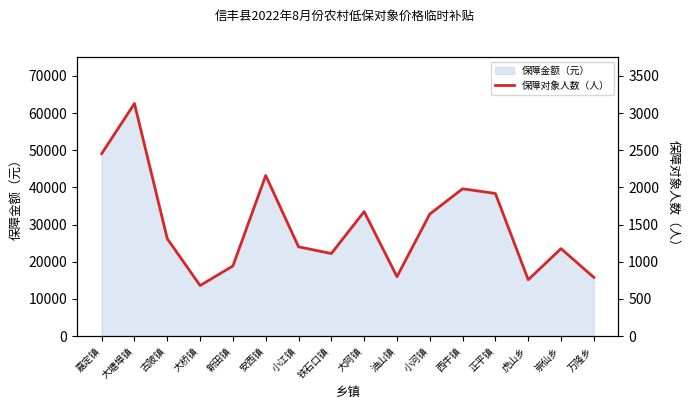

How many points are lower than both their immediate neighbors (excluding endpoints)?

4